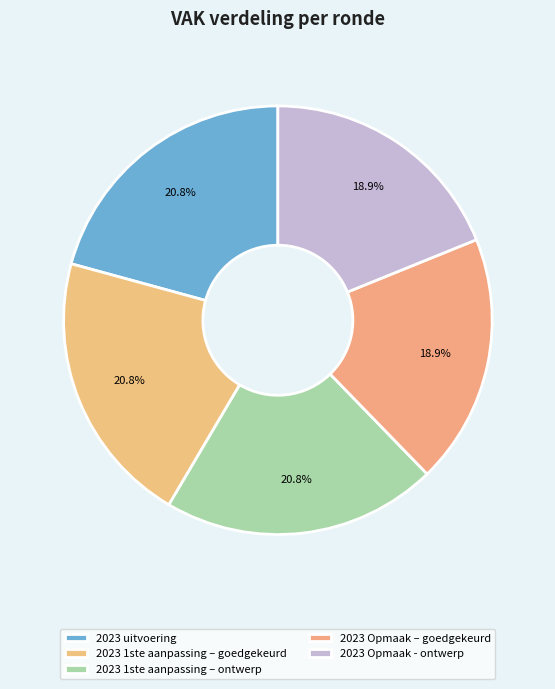

Rank the categories by value from highest to lowest.

2023 uitvoering, 2023 1ste aanpassing – goedgekeurd, 2023 1ste aanpassing – ontwerp, 2023 Opmaak – goedgekeurd, 2023 Opmaak - ontwerp